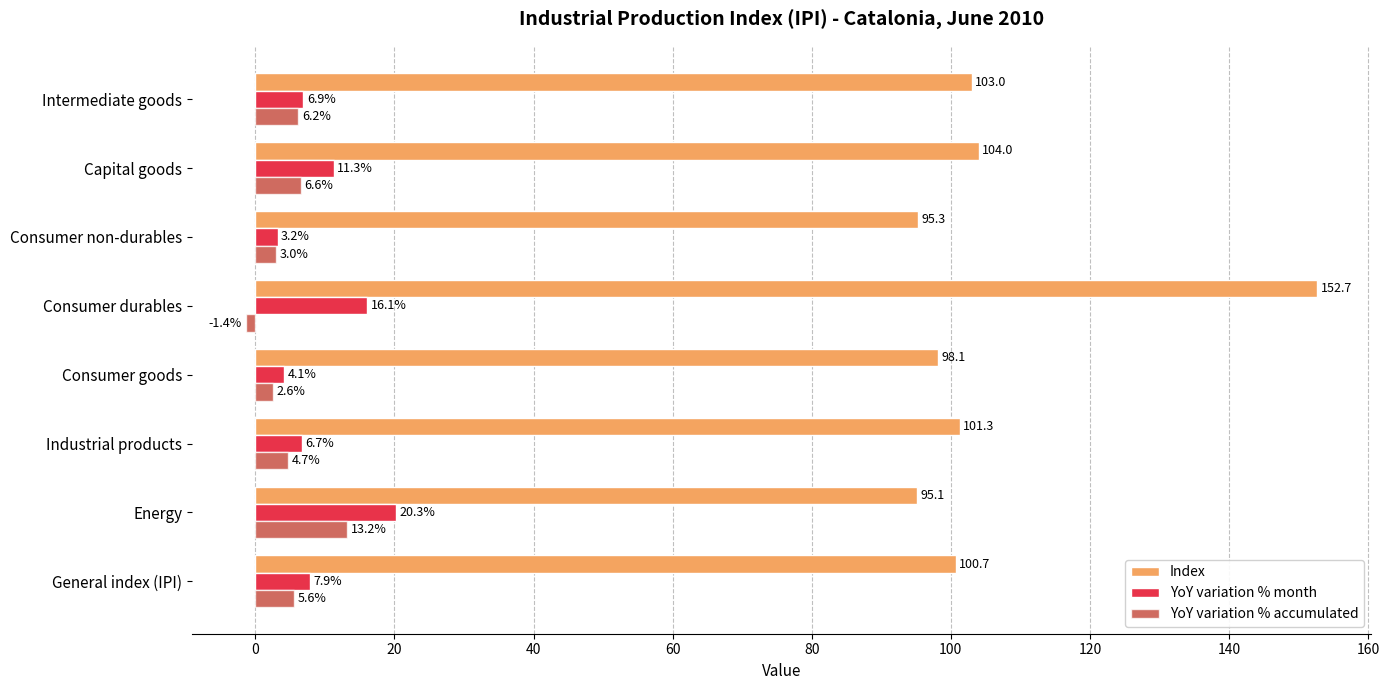

The value of Index at Consumer non-durables is 95.3. True or false?

True